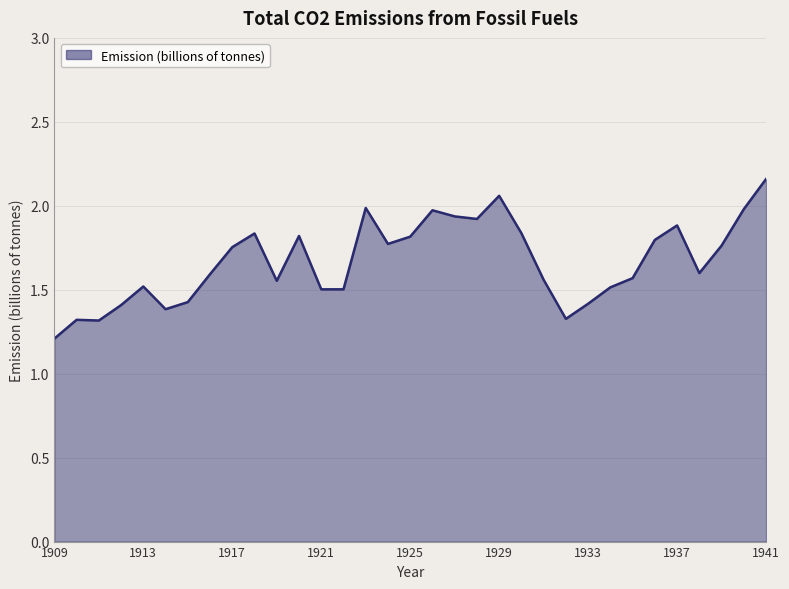

What is the minimum value shown in the chart?

1.2